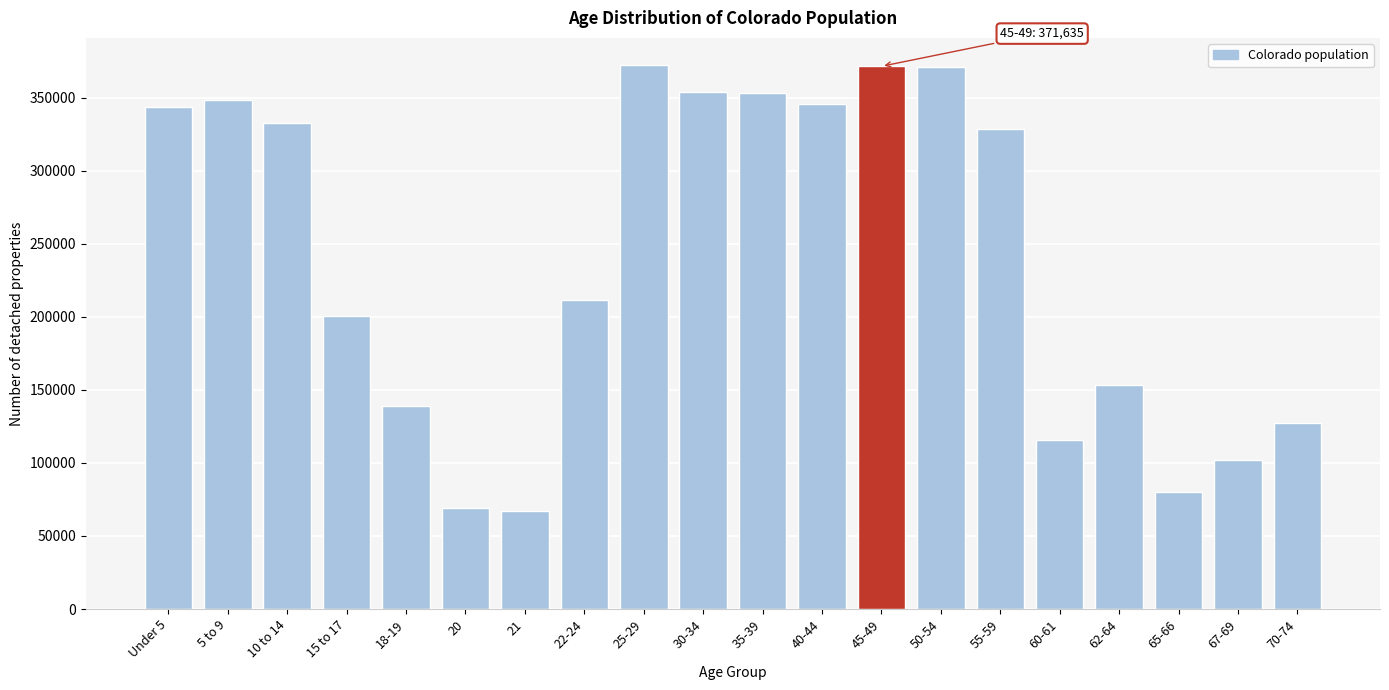

Is it true that the value at 20 is 69437?

True